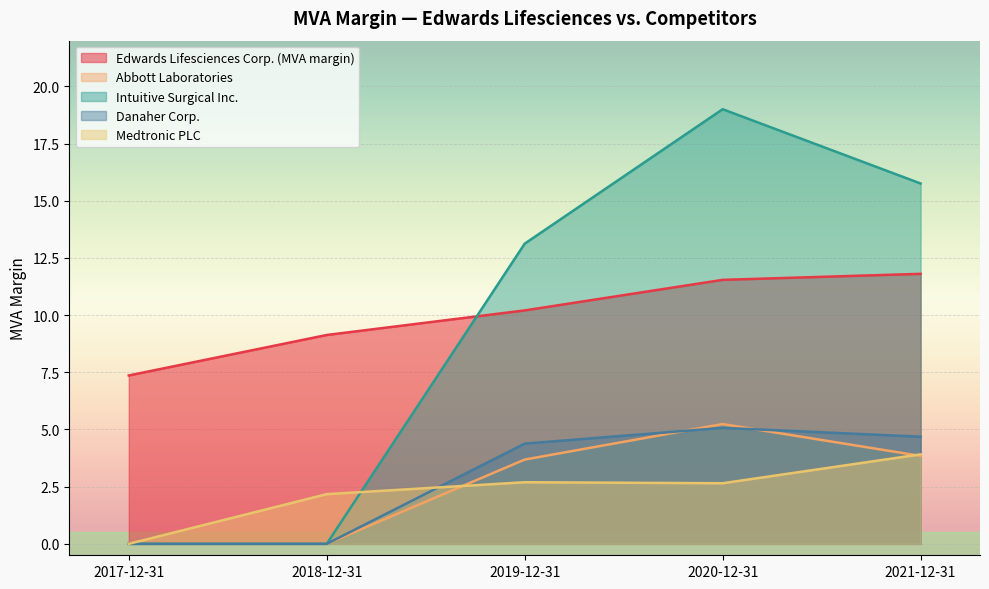

Where is the first local maximum for Intuitive Surgical Inc.?

2020-12-31